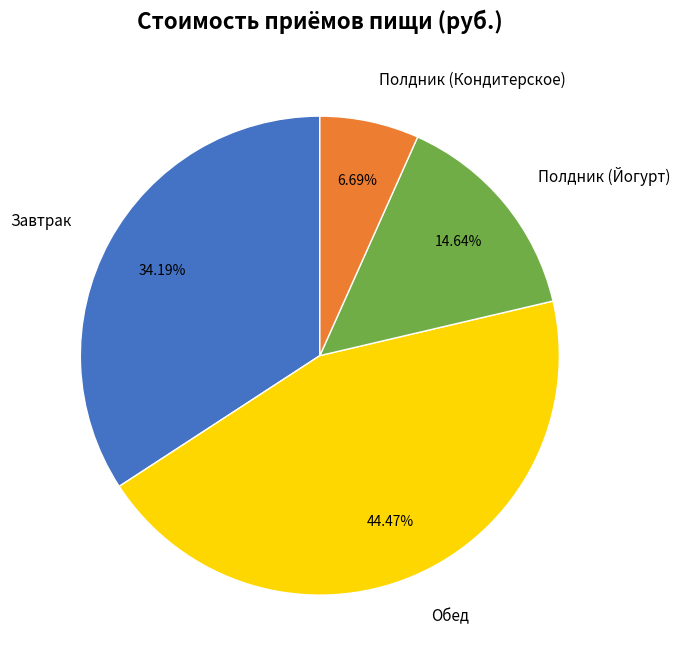

Rank the categories by value from highest to lowest.

Обед, Завтрак, Полдник (Йогурт), Полдник (Кондитерское)